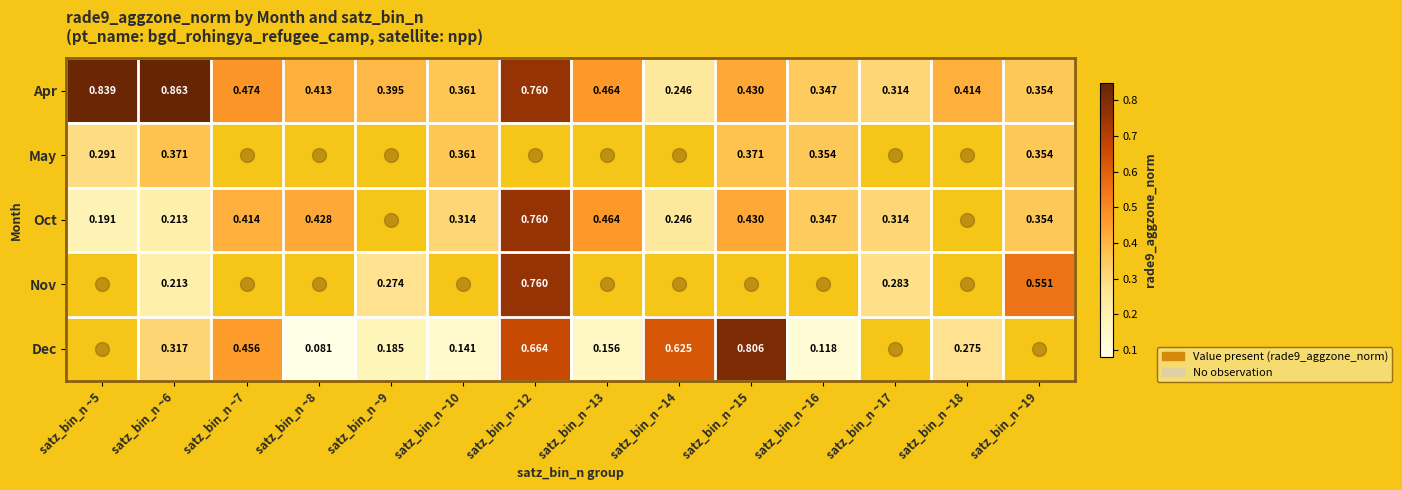

At which category is the sum across all series the highest?

satz_bin_n ~6